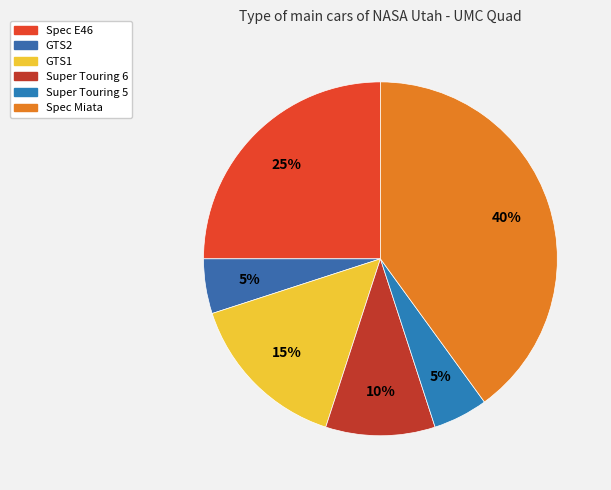

How many slices are in this pie chart?

6